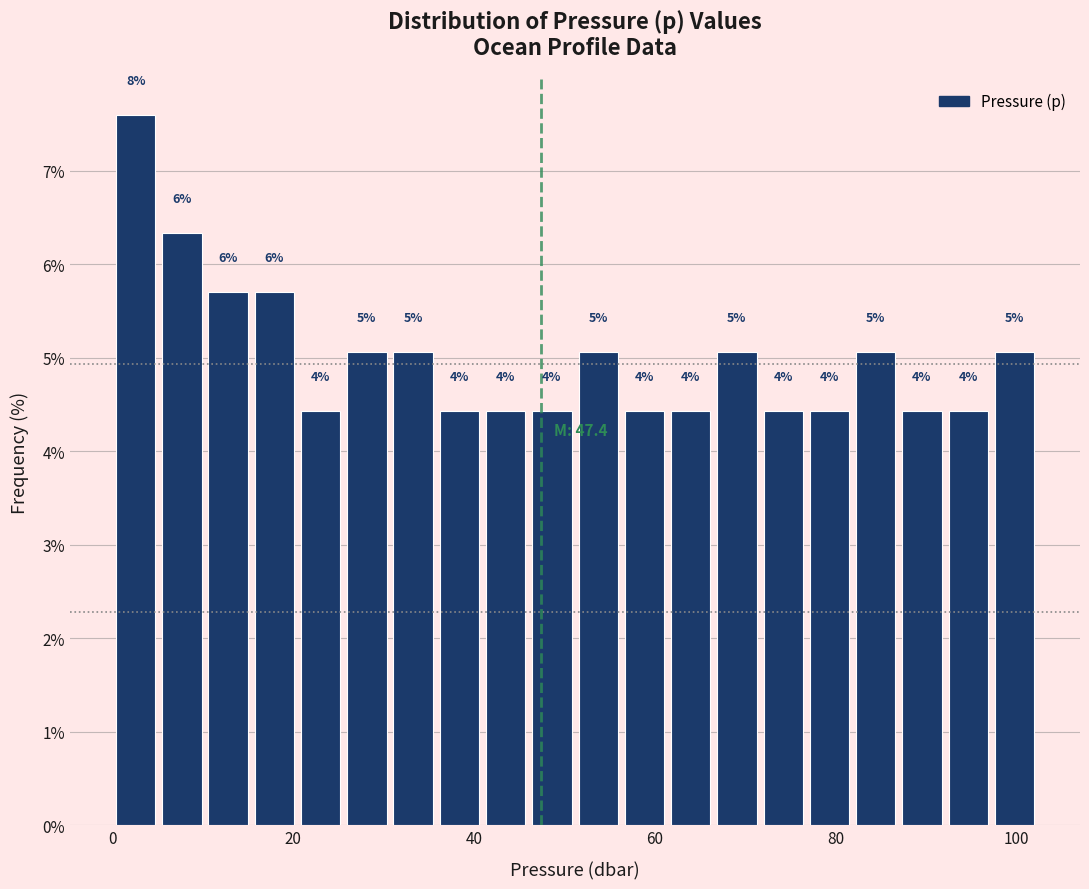

Read against the x-axis, roughly where is the centre of the tallest bar?

2